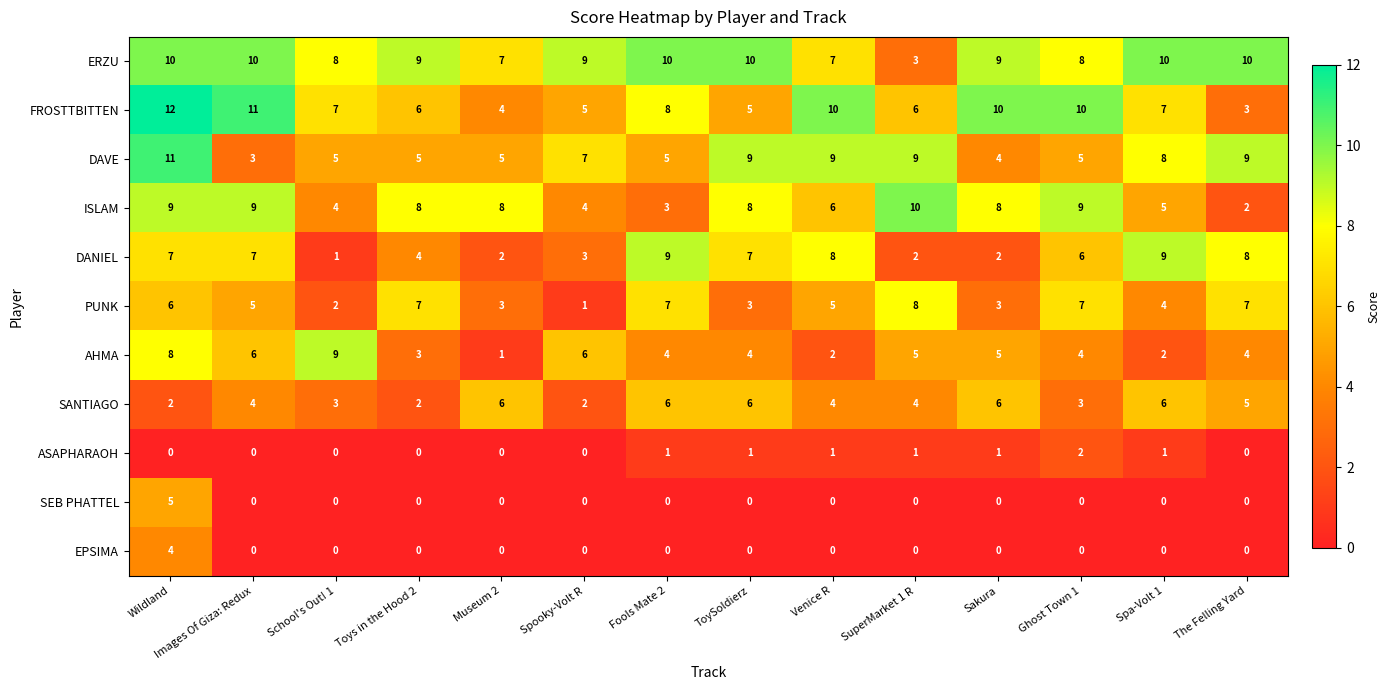

What is the total value across all series at The Felling Yard?

48